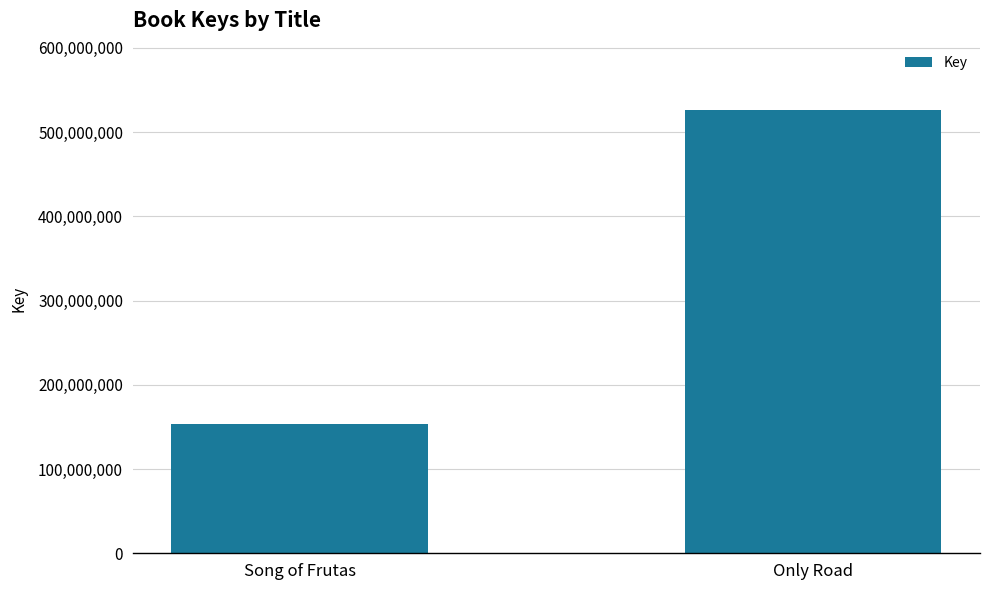

Are the bars grouped side by side (vs. stacked)?

No